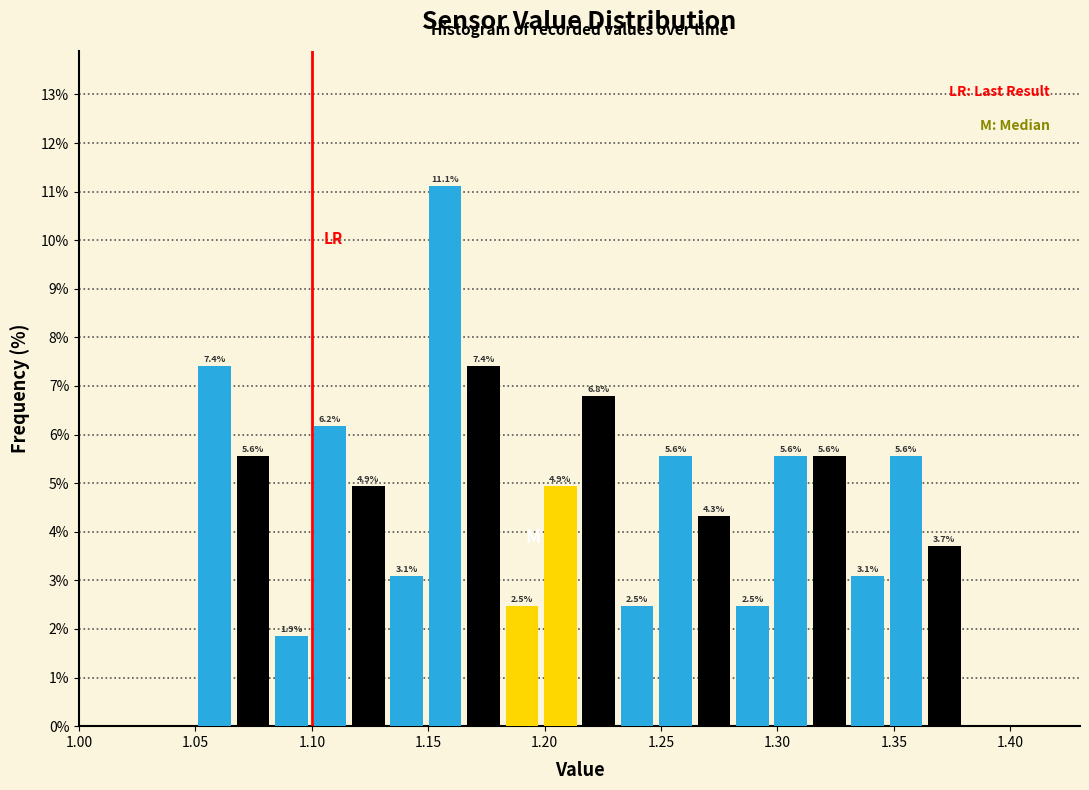

Read against the x-axis, roughly where is the centre of the tallest bar?

1.155